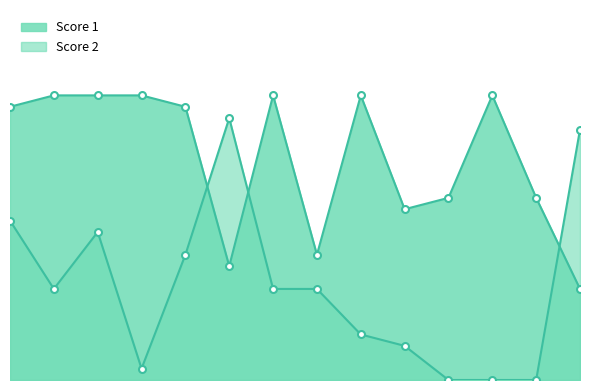

How many values in the Score 1 series are below 24?

6